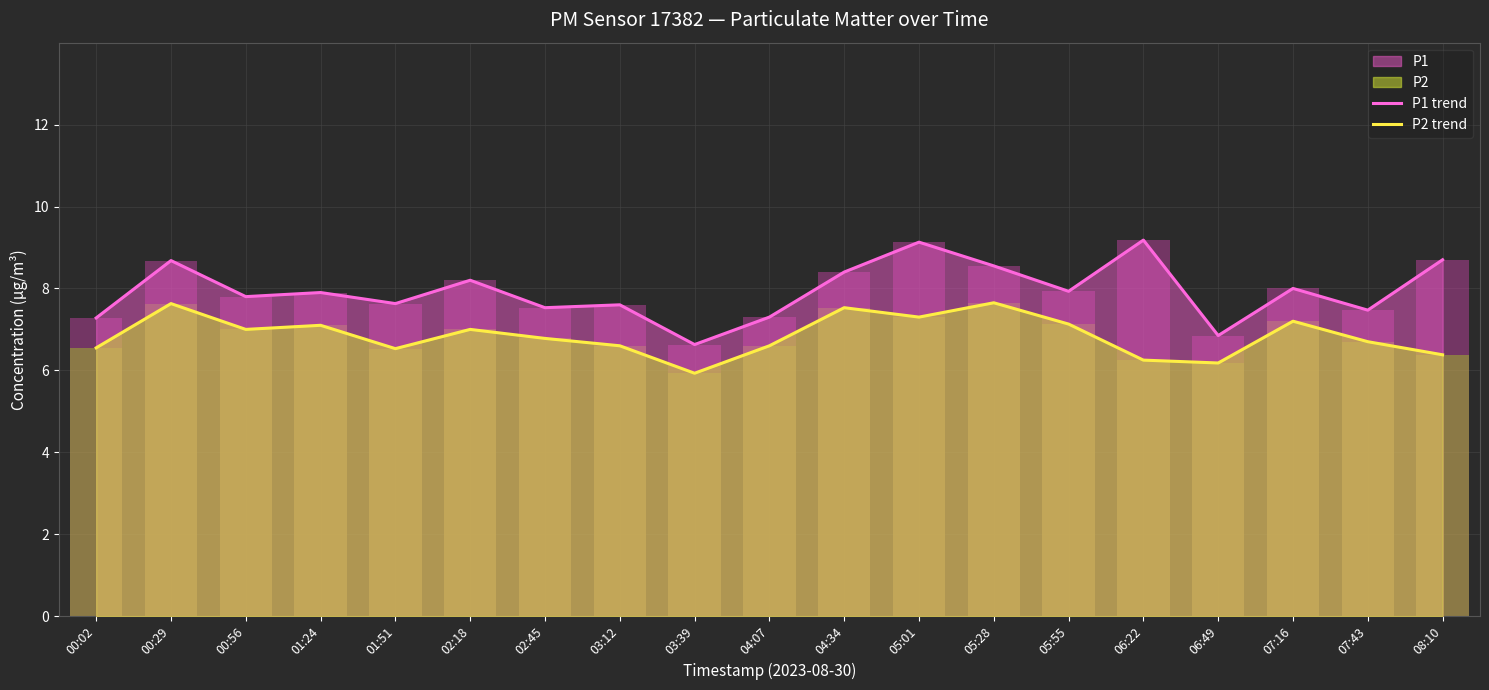

What is the difference between the highest and lowest values at 00:56?

0.8